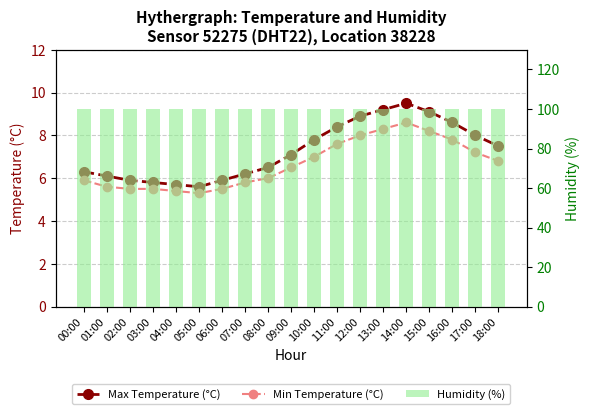

The Min Temperature (°C) series shows 7.8 at 16:00. True or false?

True